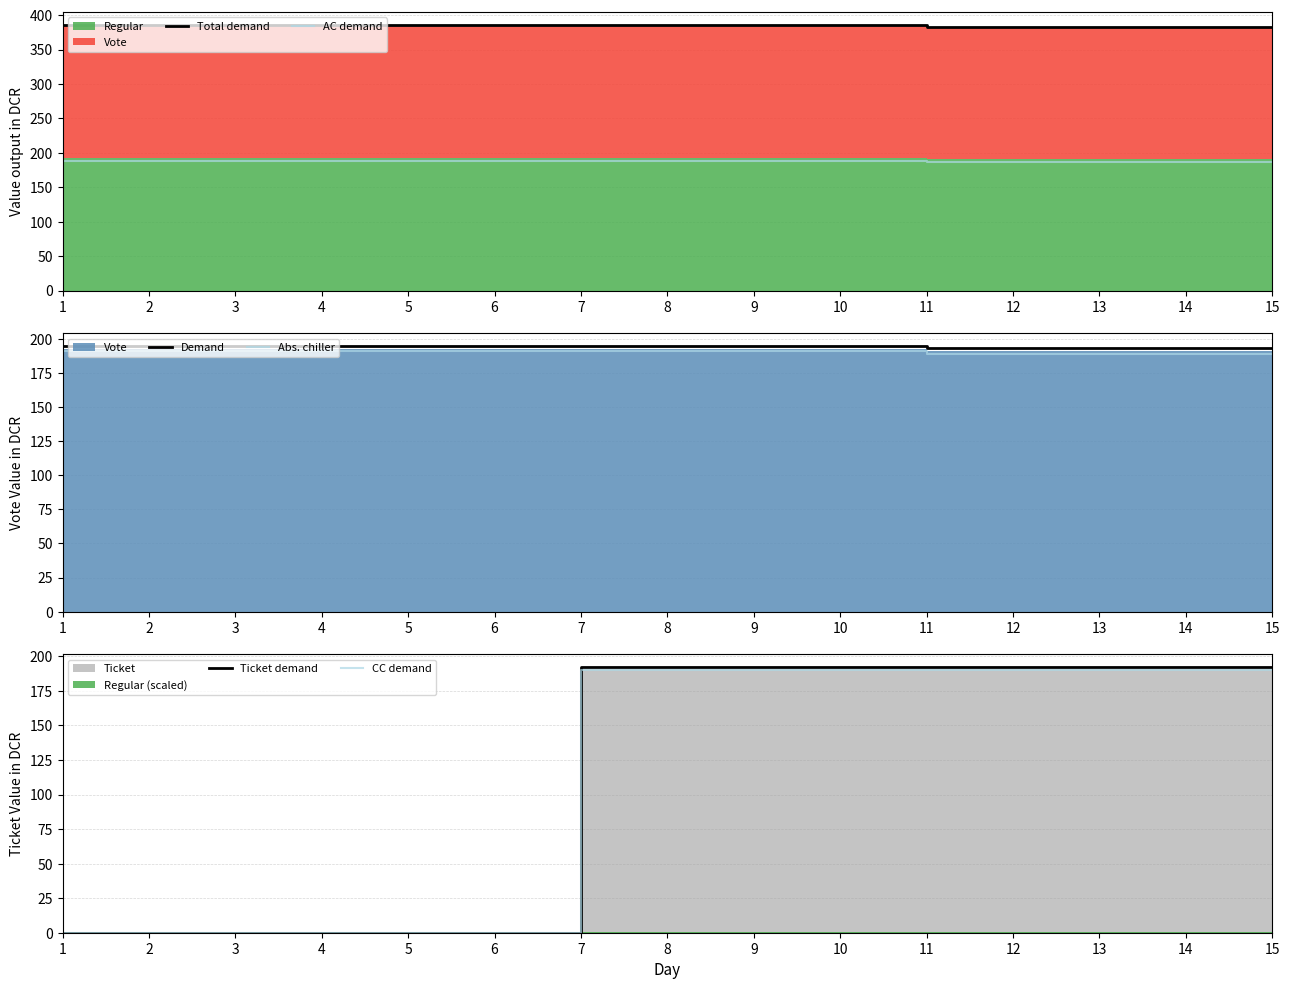

Reading left to right, what are all the values shown in this chart?

Total demand: 1=385.4	2=385.4	3=385.4	4=385.4	5=385.4	6=385.4	7=385.4	8=385.4	9=385.4	10=385.4	11=382.2	12=382.2	13=382.2	14=382.2	15=382.2
AC demand: 1=188.8	2=188.8	3=188.8	4=188.8	5=188.8	6=188.8	7=188.8	8=188.8	9=188.8	10=188.8	11=187.3	12=187.3	13=187.3	14=187.3	15=187.3
Demand: 1=194.6	2=194.6	3=194.6	4=194.6	5=194.6	6=194.6	7=194.6	8=194.6	9=194.6	10=194.6	11=193.0	12=193.0	13=193.0	14=193.0	15=193.0
Abs. chiller: 1=190.8	2=190.8	3=190.8	4=190.8	5=190.8	6=190.8	7=190.8	8=190.8	9=190.8	10=190.8	11=189.2	12=189.2	13=189.2	14=189.2	15=189.2
Ticket demand: 1=0.0	2=0.0	3=0.0	4=0.0	5=0.0	6=0.0	7=192.0	8=192.0	9=192.0	10=192.0	11=192.0	12=192.0	13=192.0	14=192.0	15=192.0
CC demand: 1=0.0	2=0.0	3=0.0	4=0.0	5=0.0	6=0.0	7=190.1	8=190.1	9=190.1	10=190.1	11=190.1	12=190.1	13=190.1	14=190.1	15=190.1